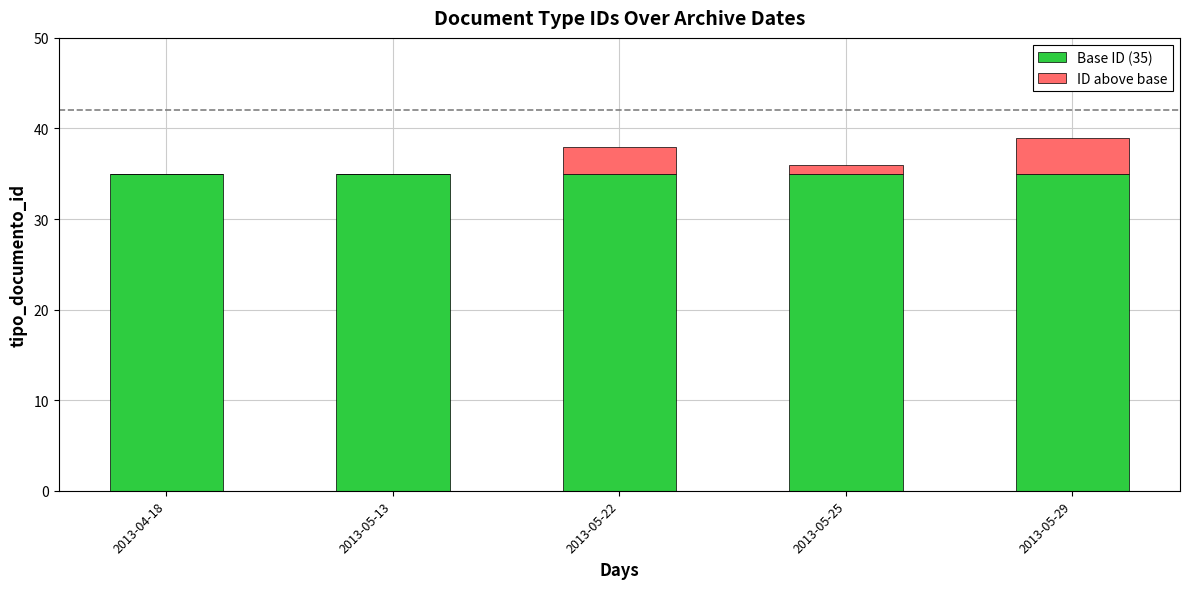

The Base ID (35) series shows 60 at 2013-05-22. True or false?

False